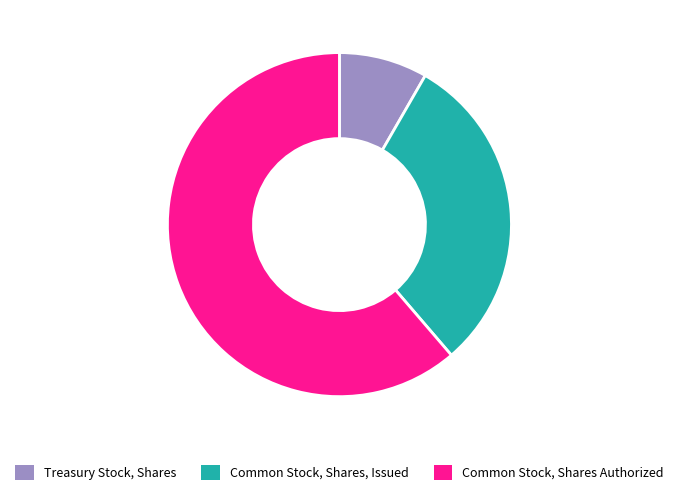

What is the ratio of the value at Common Stock, Shares Authorized to the value at Treasury Stock, Shares?

7.4